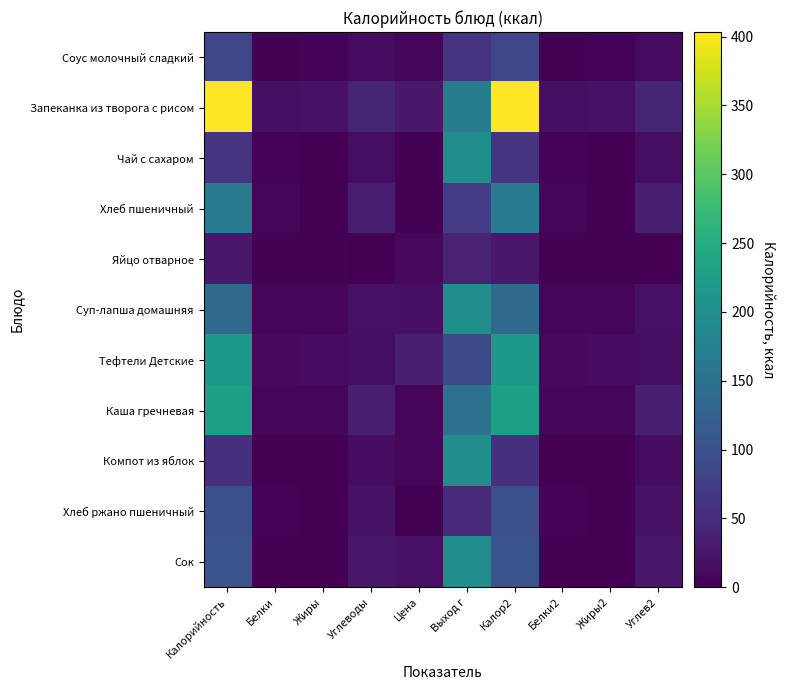

At which label does Чай с сахаром reach its minimum?

Жиры